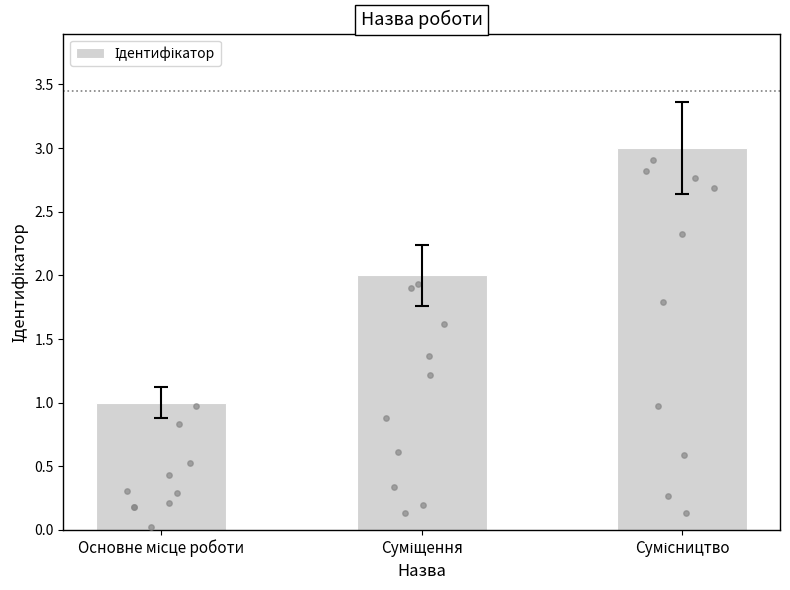

Approximately how many times larger is the value at Основне місце роботи compared to Сумісництво?

0.3